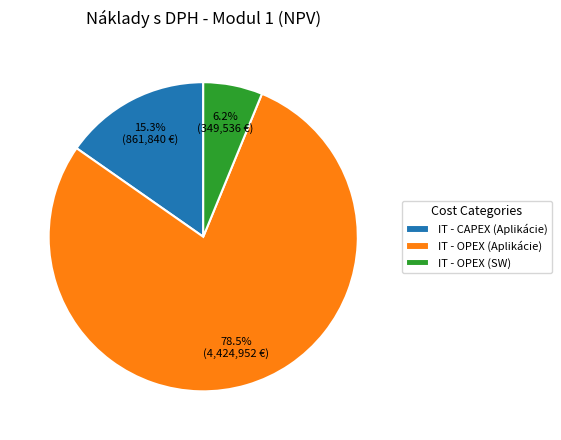

What is the total percentage of IT - OPEX (SW) and IT - OPEX (Aplikácie)?

84.7%